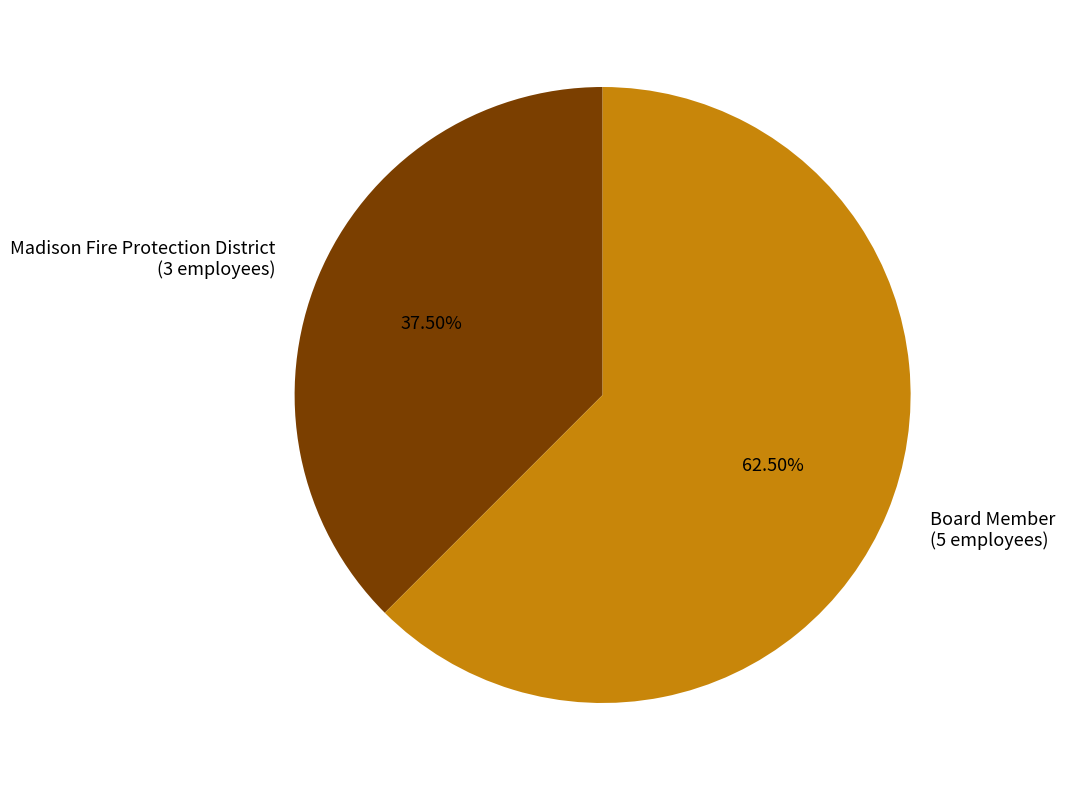

What portion of the pie excludes Madison Fire Protection District?

62.5%